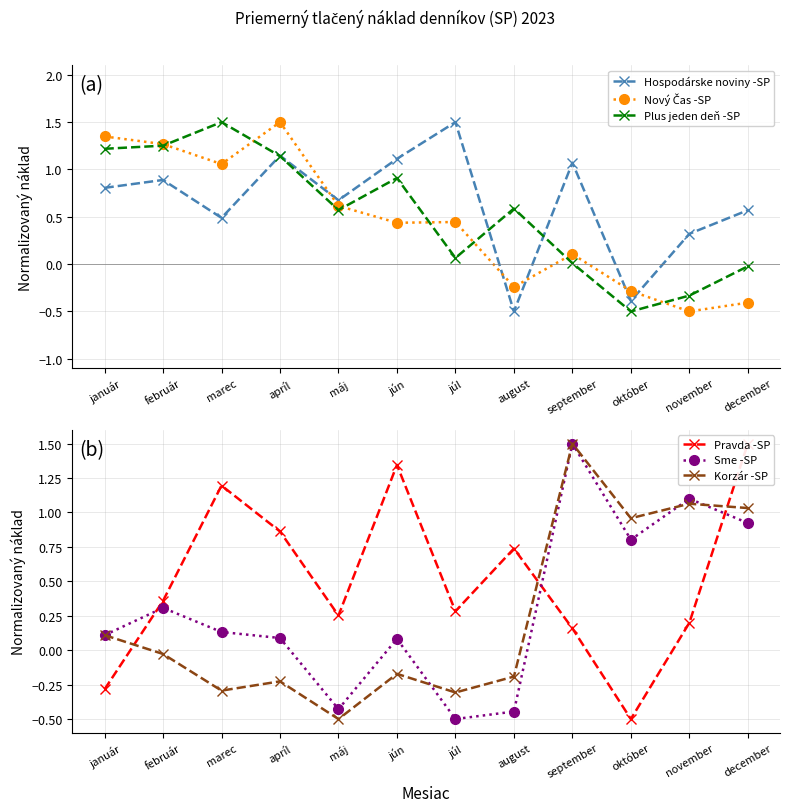

Rank the series at august from lowest to highest value.

Hospodárske noviny -SP, Sme -SP, Nový Čas -SP, Korzár -SP, Plus jeden deň -SP, Pravda -SP